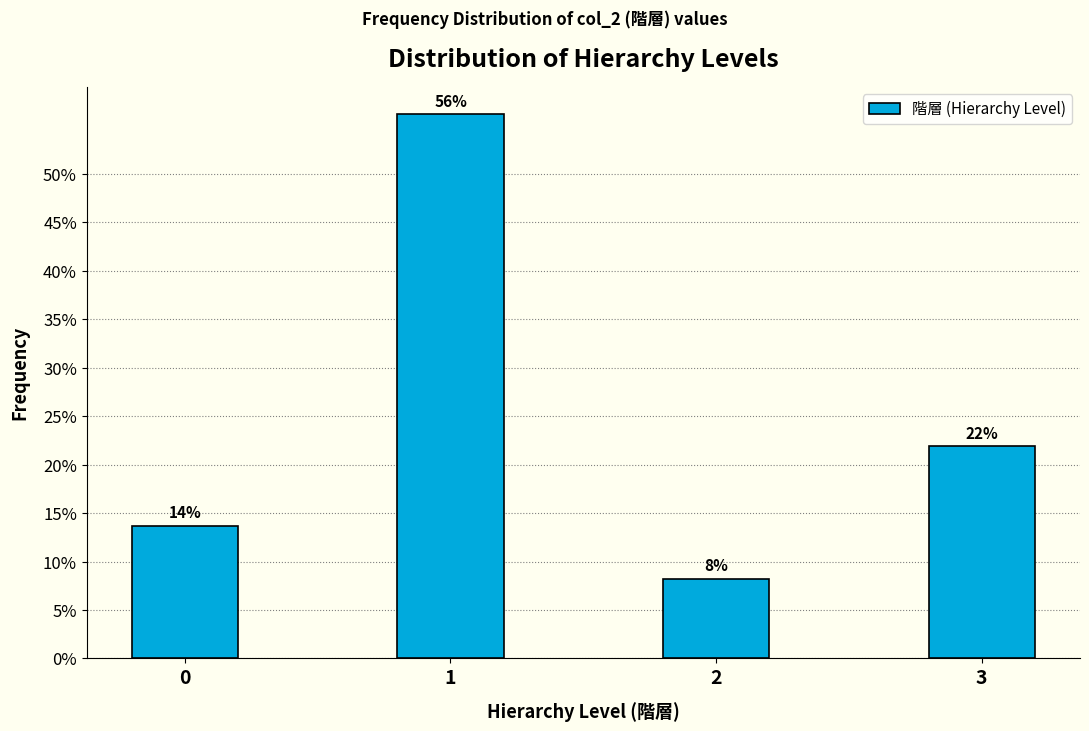

The chart shows a value of 56.2 at 1. True or false?

True